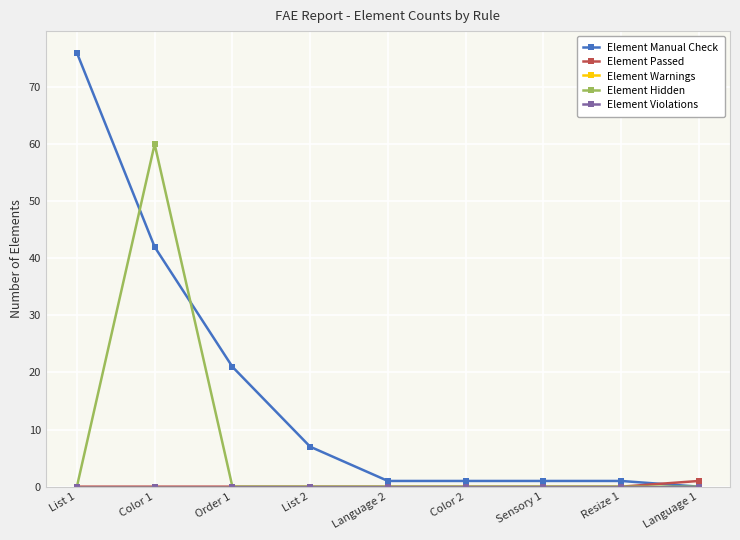

Does the chart have visible grid lines?

Yes